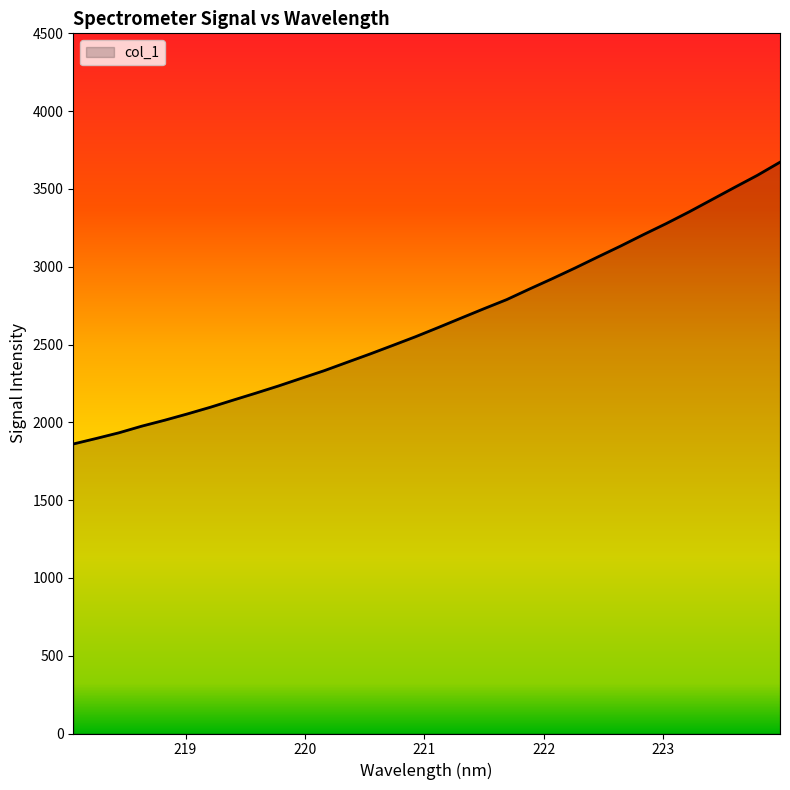

What is the difference between the maximum and minimum values?

1811.1